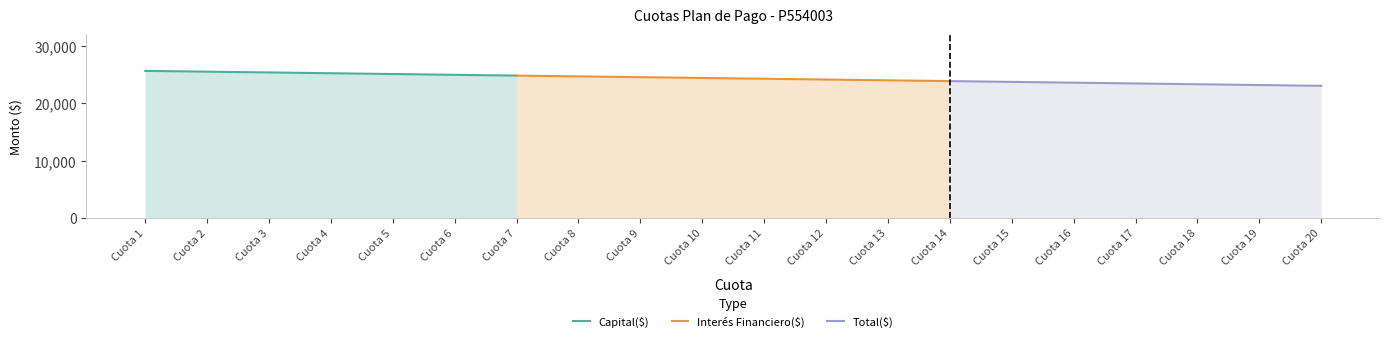

Rank the series at Cuota 11 from highest to lowest value.

Total($), Interés Financiero($), Capital($)